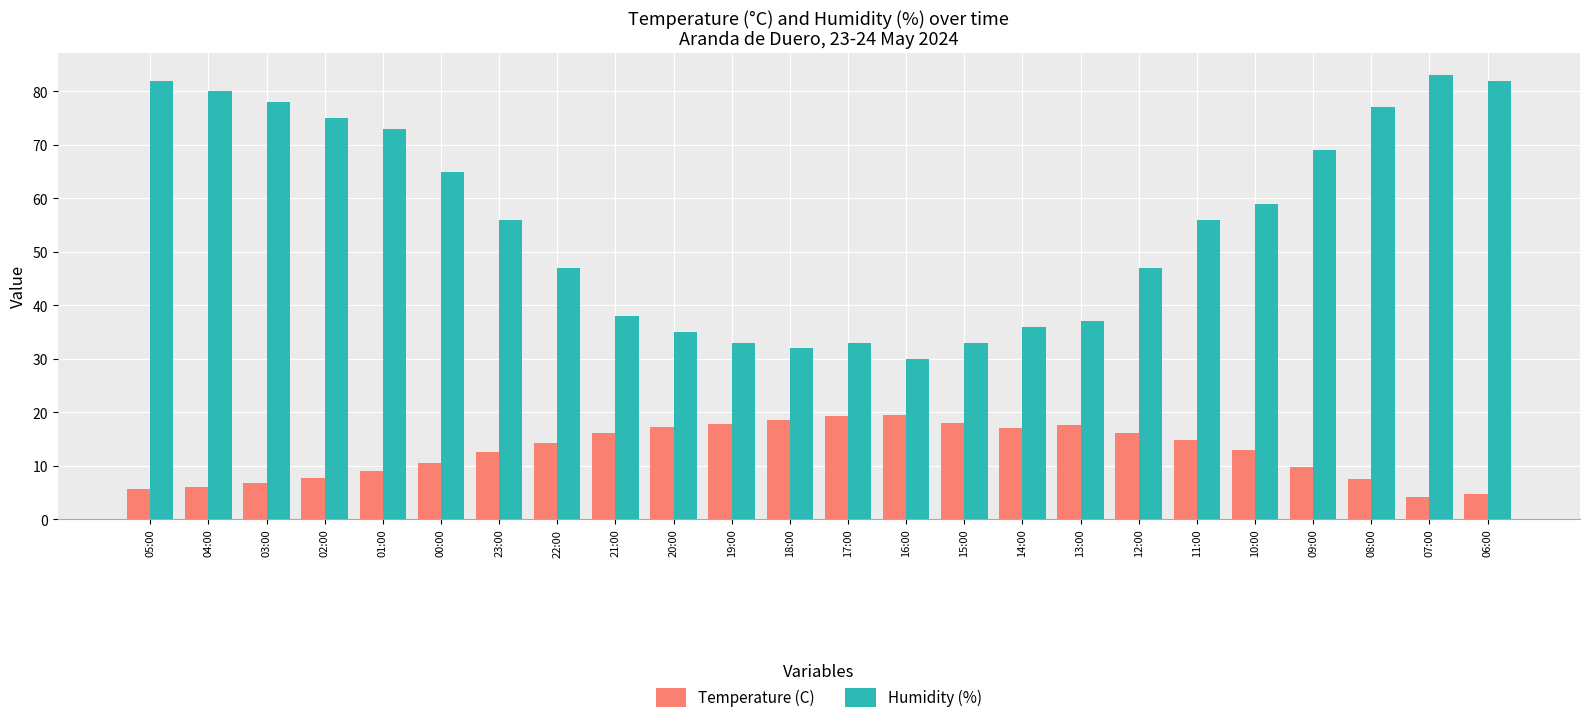

How many data points in Temperature (C) are above 14?

12